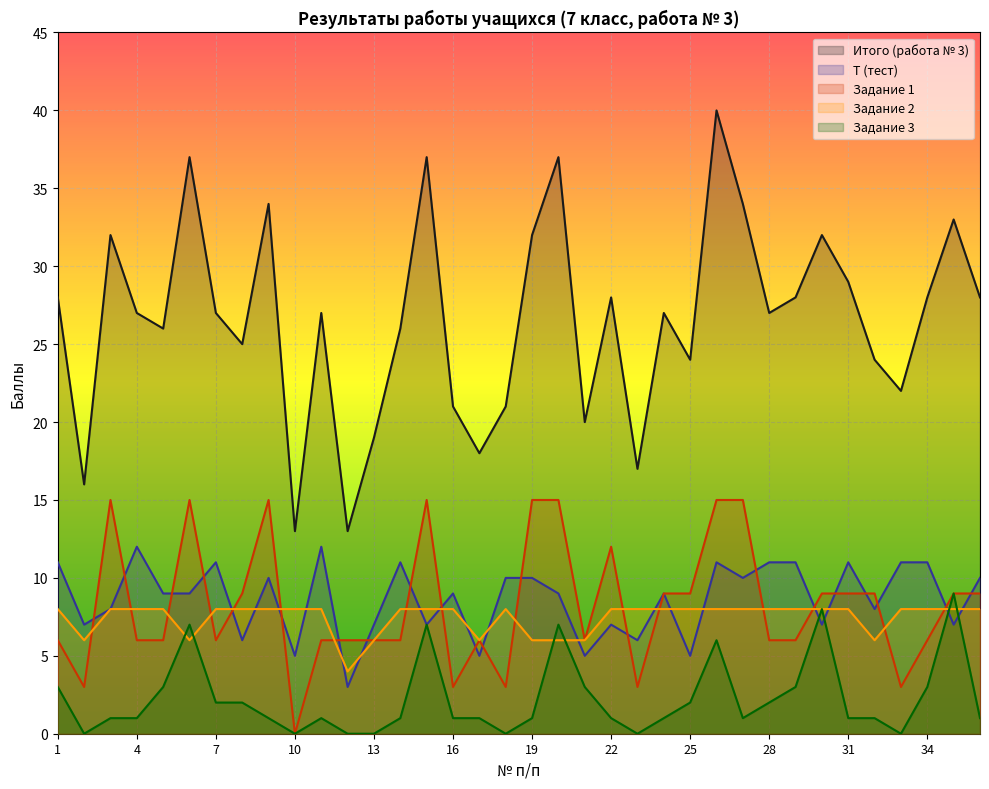

Rank the series at 32 from highest to lowest value.

Итого (работа № 3), Задание 1, Т (тест), Задание 2, Задание 3